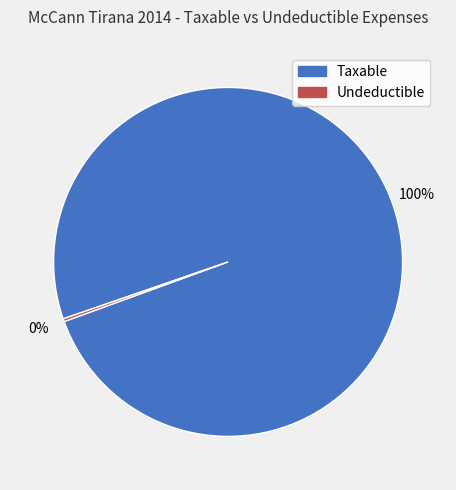

Is there a majority slice in this chart?

Yes